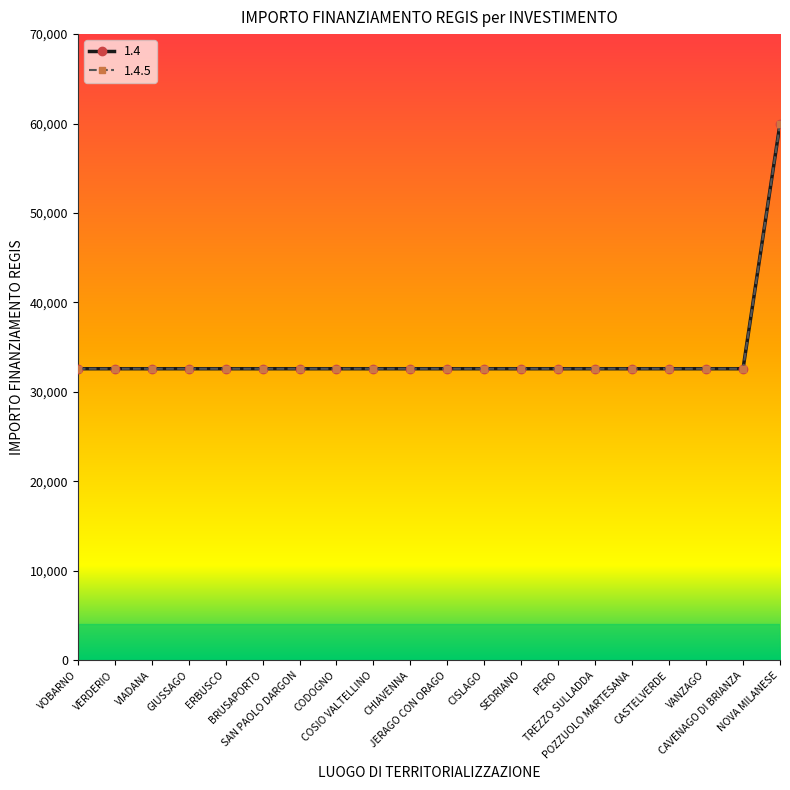

What is the difference between the maximum and minimum values in the 1.4 series?

27377